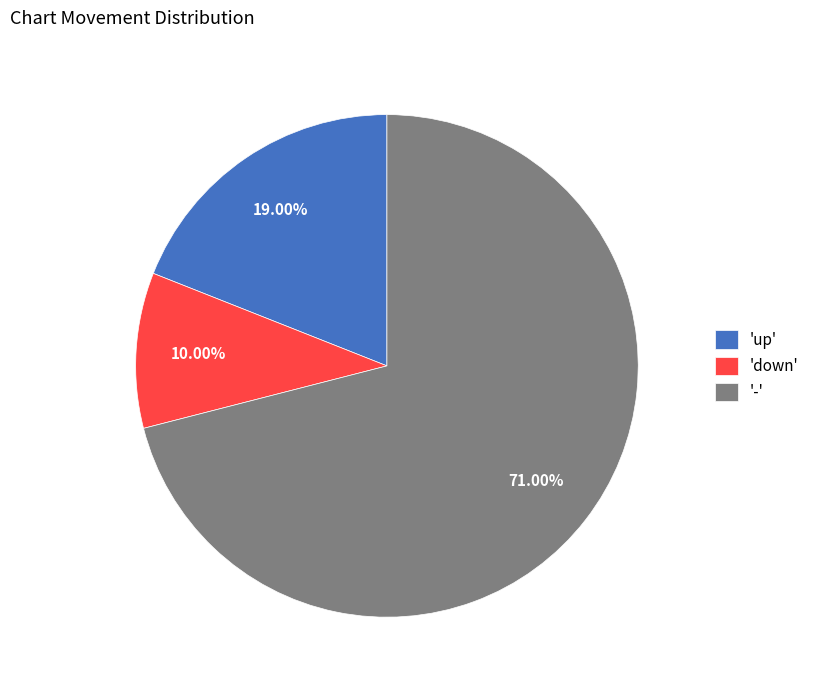

Count the number of slices in the pie.

3